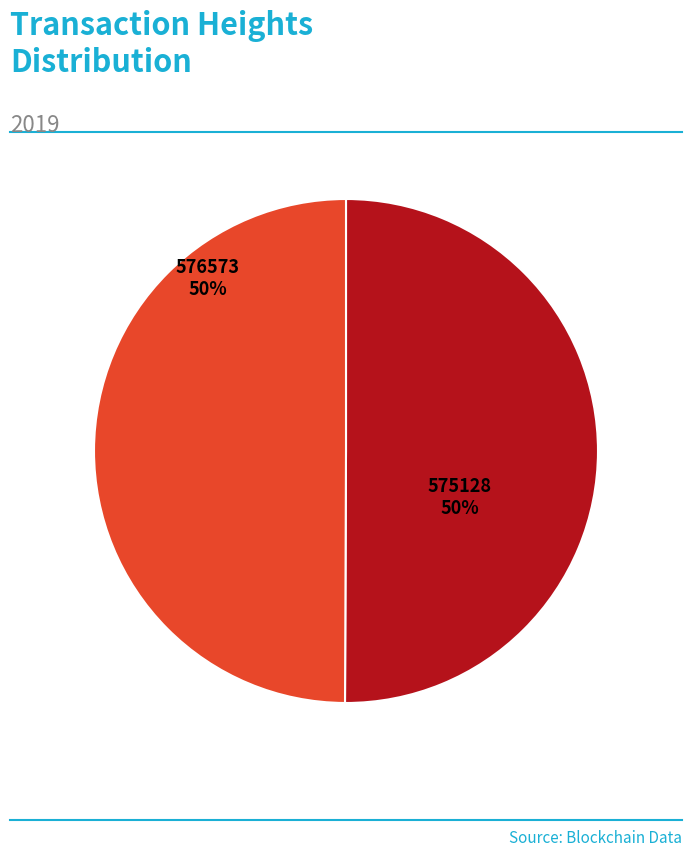

What percentage is the 575128 slice, to the nearest percent?

50%